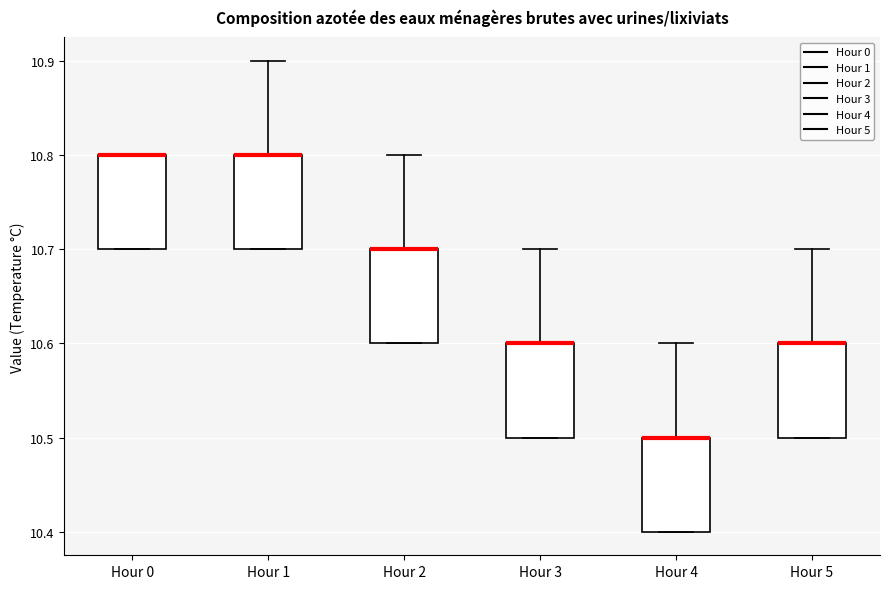

Reading left to right, transcribe this box plot: for each box, give where its median line is, the range the box spans, and where its two whiskers end, as read against the y-axis. The values are not printed on the chart, so give them approximately, as read against the axis.

Hour 0: median 10.8 (drawn on the box's upper edge), box 10.7 to 10.8, whiskers 10.7 to 10.8
Hour 1: median 10.8 (drawn on the box's upper edge), box 10.7 to 10.8, whiskers 10.7 to 10.9
Hour 2: median 10.7 (drawn on the box's upper edge), box 10.6 to 10.7, whiskers 10.6 to 10.8
Hour 3: median 10.6 (drawn on the box's upper edge), box 10.5 to 10.6, whiskers 10.5 to 10.7
Hour 4: median 10.5 (drawn on the box's upper edge), box 10.4 to 10.5, whiskers 10.4 to 10.6
Hour 5: median 10.6 (drawn on the box's upper edge), box 10.5 to 10.6, whiskers 10.5 to 10.7